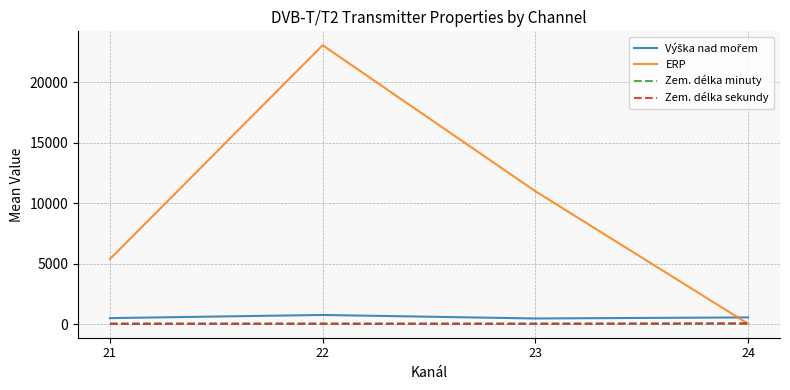

Which series has the widest spread of values?

ERP